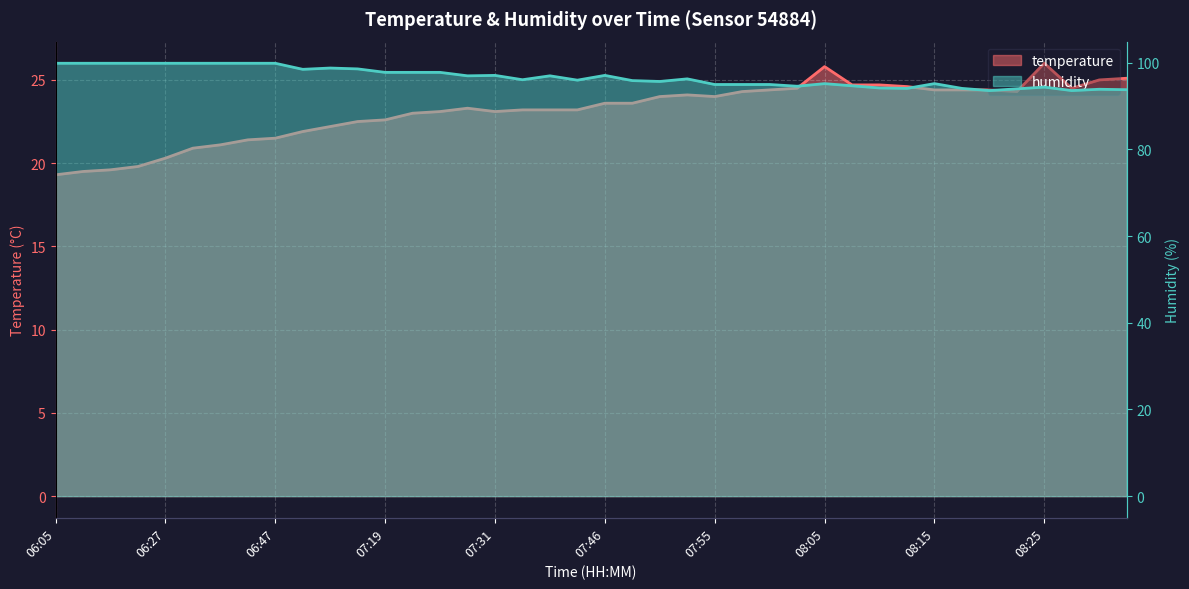

What is the smallest value displayed?

19.3